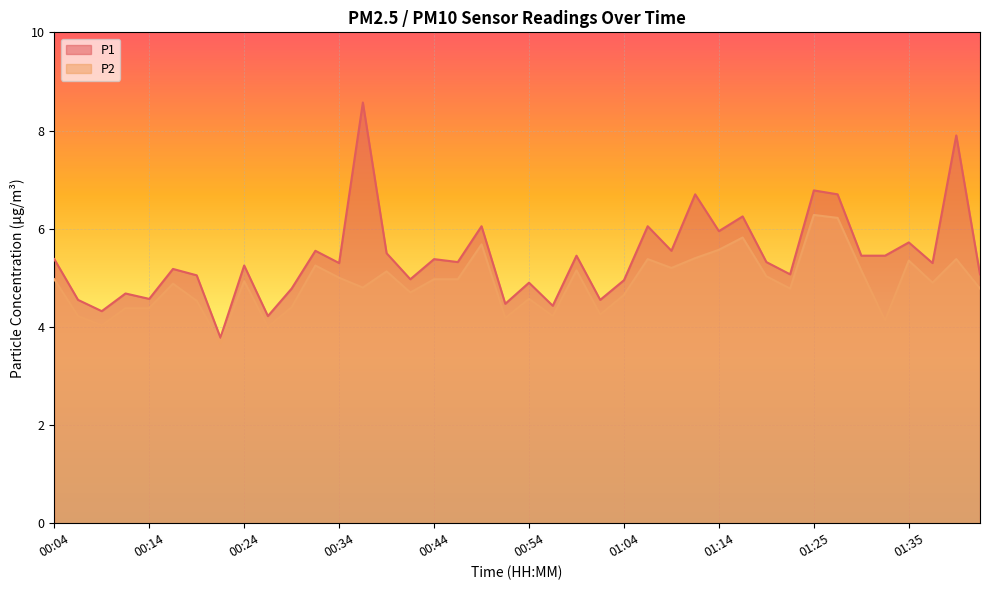

What is the label of the 7th point from the left?

00:19